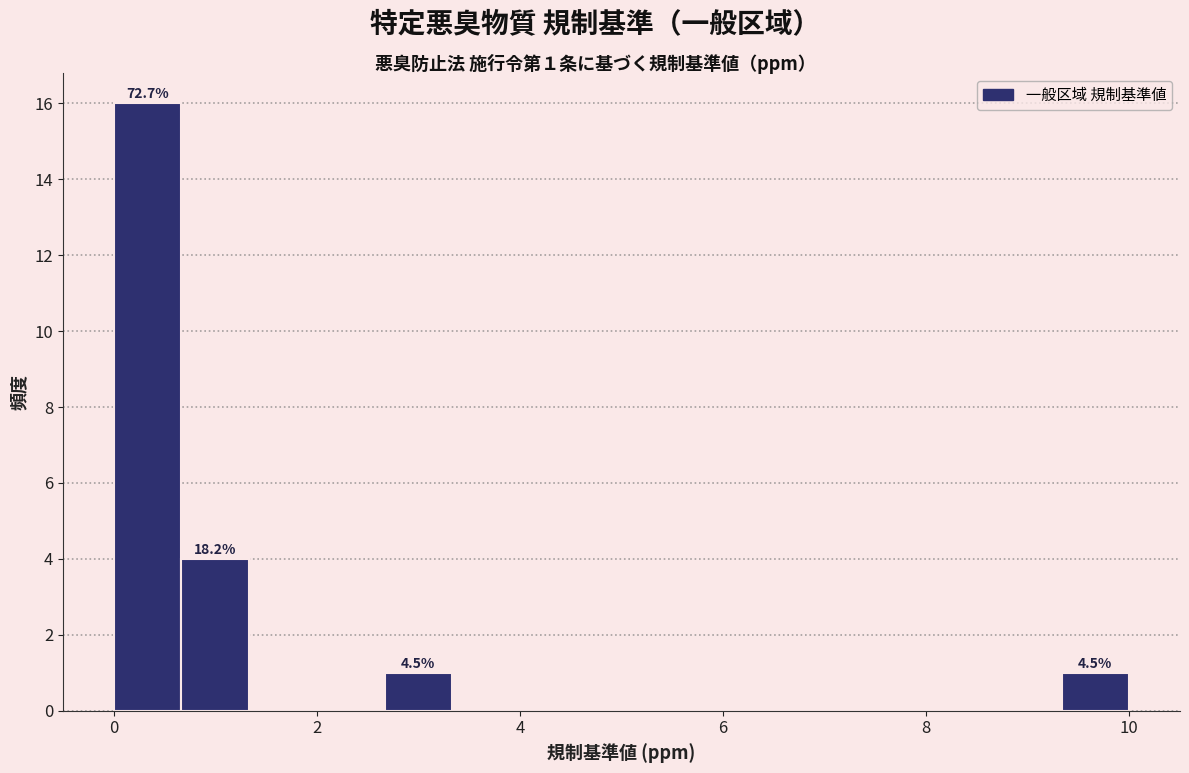

Around what value on the x-axis is the tallest bar? Give the approximate position of its centre, as read against the axis.

0.4